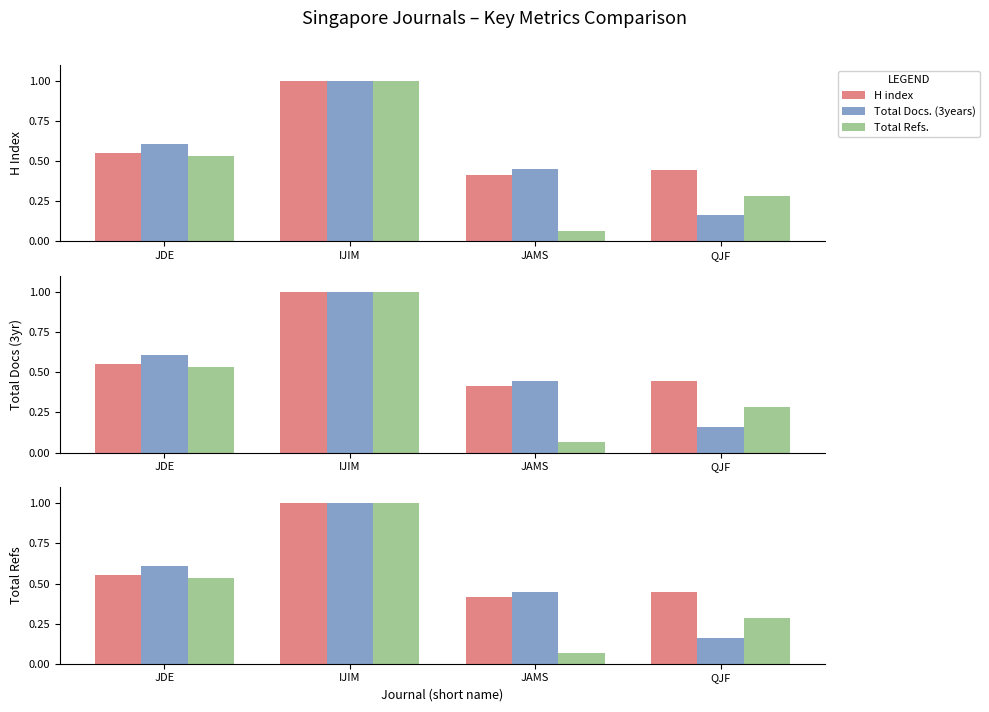

Reading right to left, list all the values displayed in this chart.

H index: QJF=0.4	JAMS=0.4	IJIM=1.0	JDE=0.6
Total Docs. (3years): QJF=0.2	JAMS=0.4	IJIM=1.0	JDE=0.6
Total Refs.: QJF=0.3	JAMS=0.1	IJIM=1.0	JDE=0.5